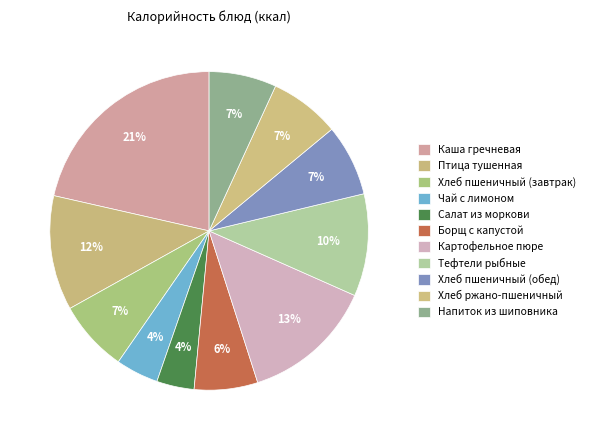

To the nearest percent, what portion does Каша гречневая represent?

21%